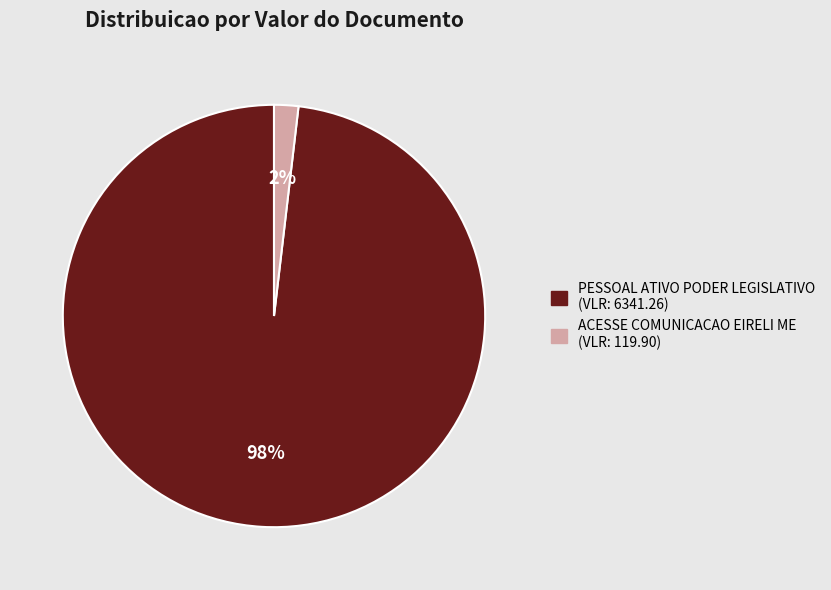

Is there any slice that represents more than half of the pie?

Yes